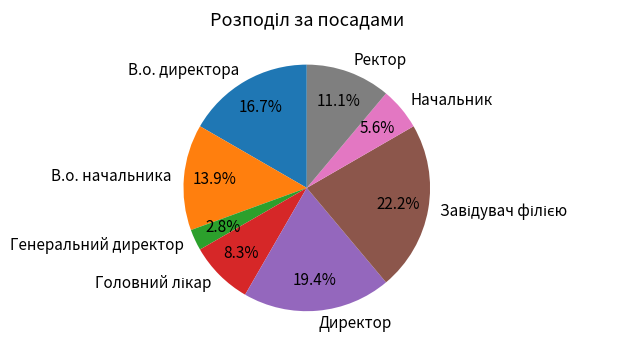

Is it true that В.о. начальника is 2% of the pie?

False